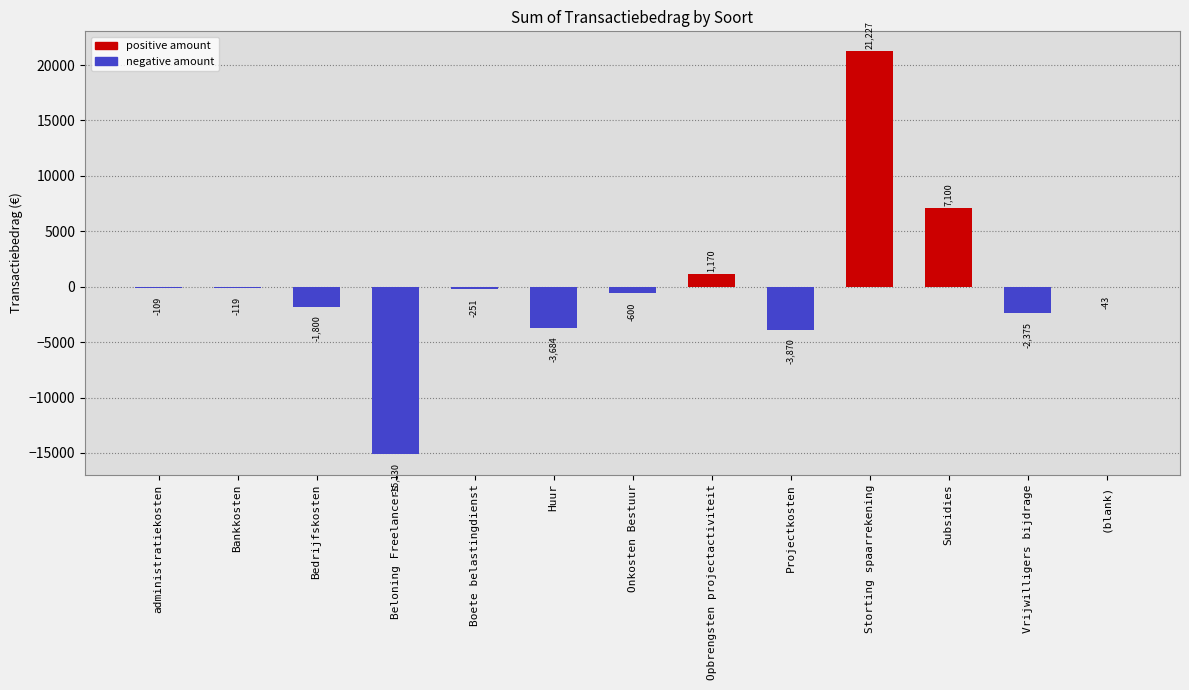

The positive amount series shows 1170.1 at Opbrengsten projectactiviteit. True or false?

True